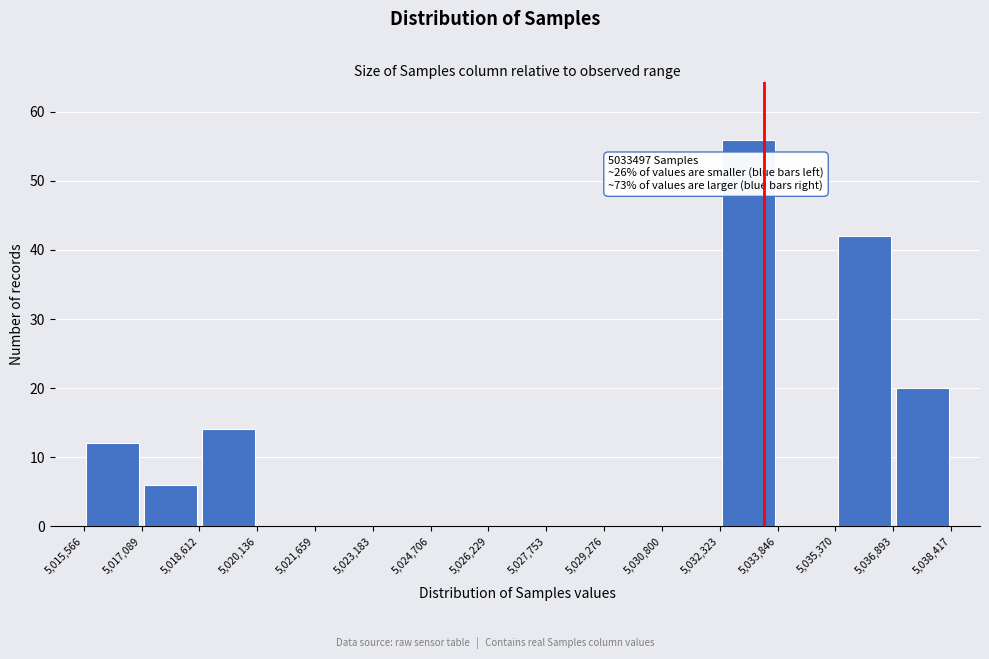

Which range on the x-axis has the tallest bar?

5,032,323 to 5,033,846